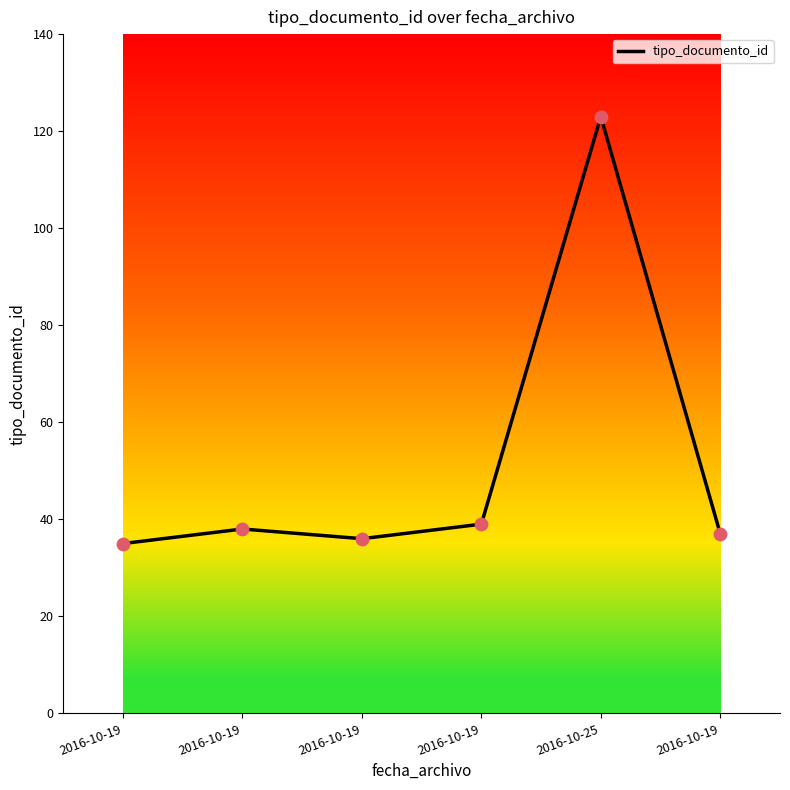

What is the change in value from 2016-10-19 to 2016-10-19?

-2